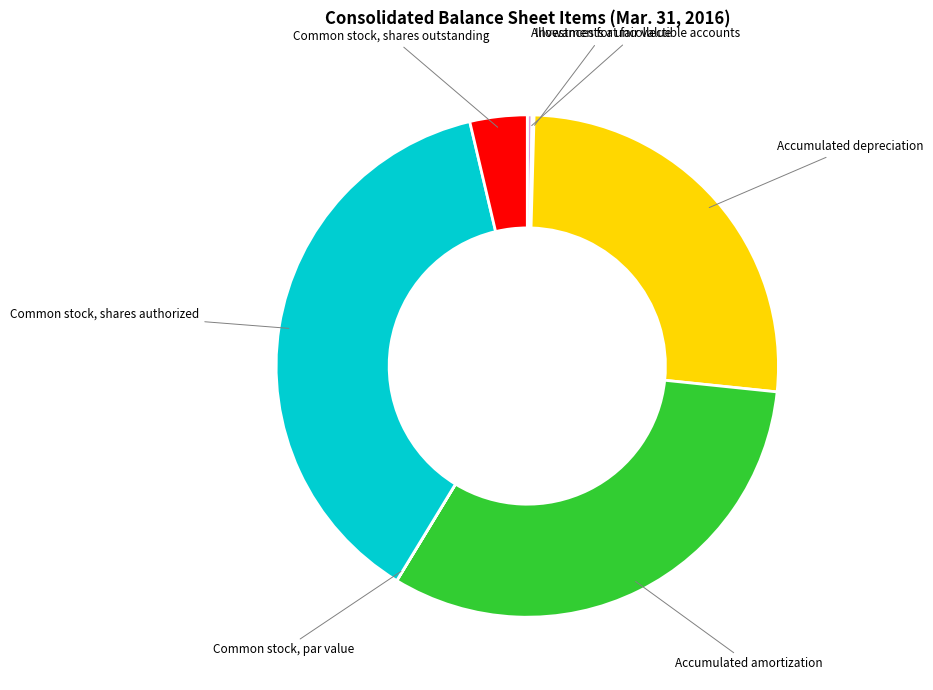

What is the largest slice in the pie chart?

Common stock, shares authorized